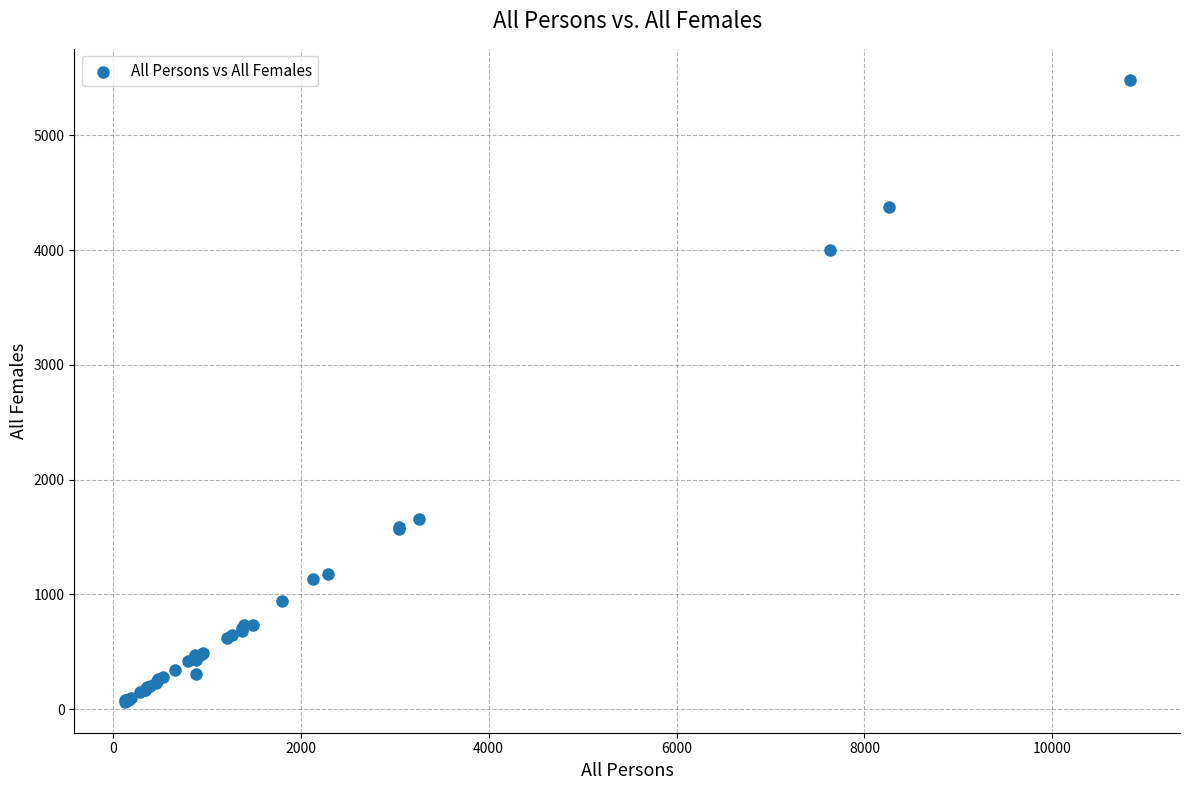

What Y value in the scatter plot is closest to 2773?

1653